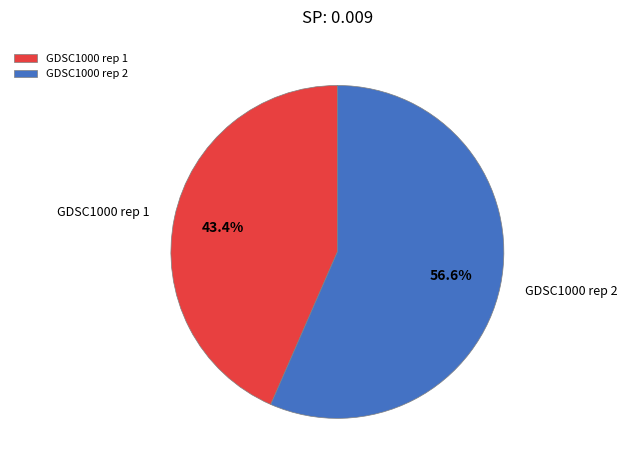

To the nearest percent, what percentage of the pie is GDSC1000 rep 2?

57%